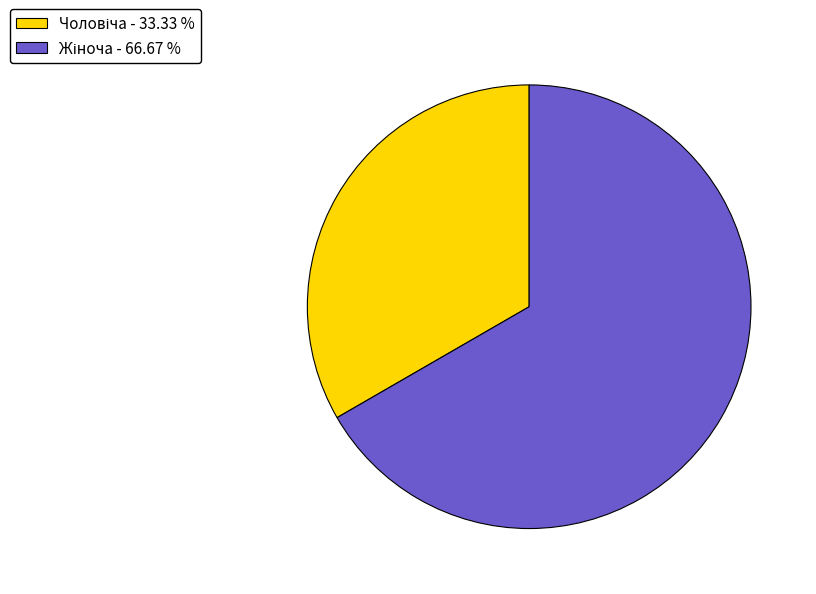

Does any single category account for the majority?

Yes